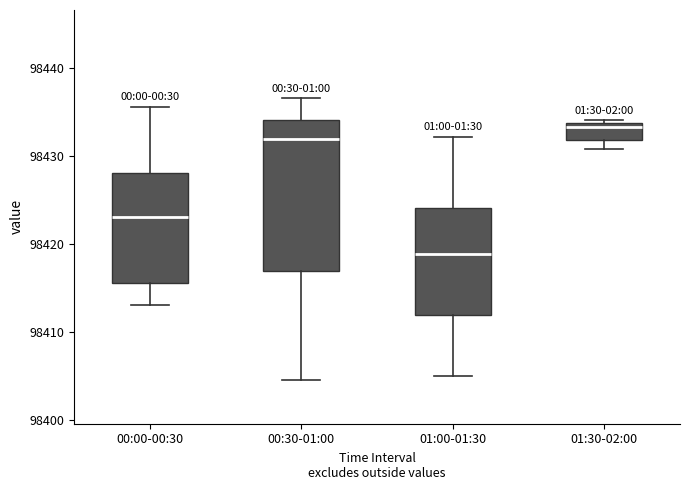

Reading left to right, transcribe this box plot: for each box, give where its median line is, the range the box spans, and where its two whiskers end, as read against the y-axis. The values are not printed on the chart, so give them approximately, as read against the axis.

00:00-00:30: median 98423, box 98416 to 98428, whiskers 98413 to 98436
00:30-01:00: median 98432, box 98417 to 98434, whiskers 98405 to 98437
01:00-01:30: median 98419, box 98412 to 98424, whiskers 98405 to 98432
01:30-02:00: median 98433, box 98432 to 98434, whiskers 98431 to 98434 (just above the box's upper edge)